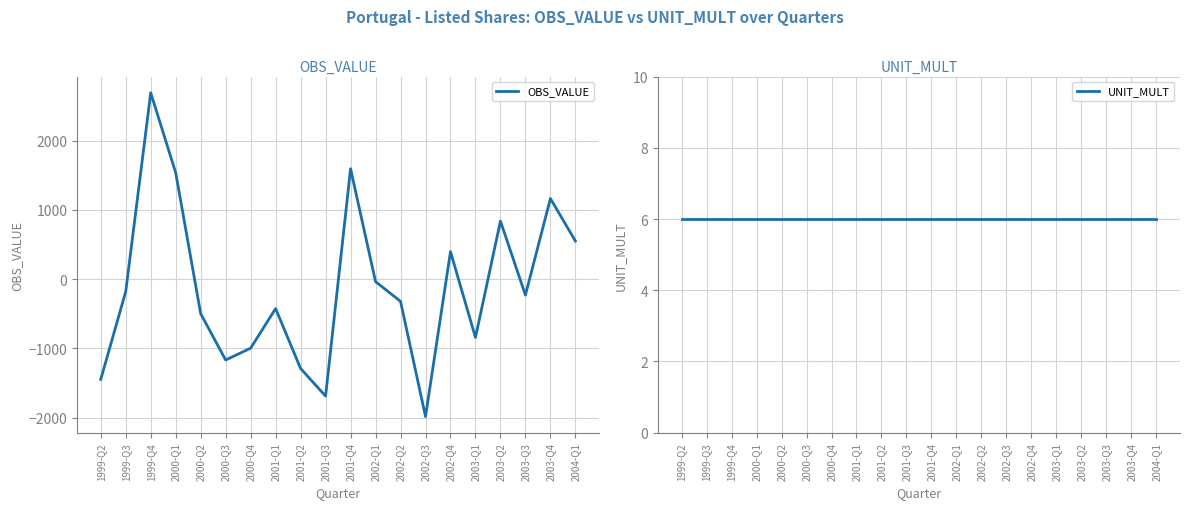

Reading left to right, extract all data points from this chart.

OBS_VALUE: 1999-Q2=-1447.3	1999-Q3=-178.7	1999-Q4=2692.8	2000-Q1=1537.8	2000-Q2=-498.3	2000-Q3=-1167.1	2000-Q4=-996.3	2001-Q1=-424.6	2001-Q2=-1290.0	2001-Q3=-1688.7	2001-Q4=1595.1	2002-Q1=-35.4	2002-Q2=-320.5	2002-Q3=-1983.8	2002-Q4=397.7	2003-Q1=-842.0	2003-Q2=838.7	2003-Q3=-229.1	2003-Q4=1164.9	2004-Q1=551.2
UNIT_MULT: 1999-Q2=6.0	1999-Q3=6.0	1999-Q4=6.0	2000-Q1=6.0	2000-Q2=6.0	2000-Q3=6.0	2000-Q4=6.0	2001-Q1=6.0	2001-Q2=6.0	2001-Q3=6.0	2001-Q4=6.0	2002-Q1=6.0	2002-Q2=6.0	2002-Q3=6.0	2002-Q4=6.0	2003-Q1=6.0	2003-Q2=6.0	2003-Q3=6.0	2003-Q4=6.0	2004-Q1=6.0